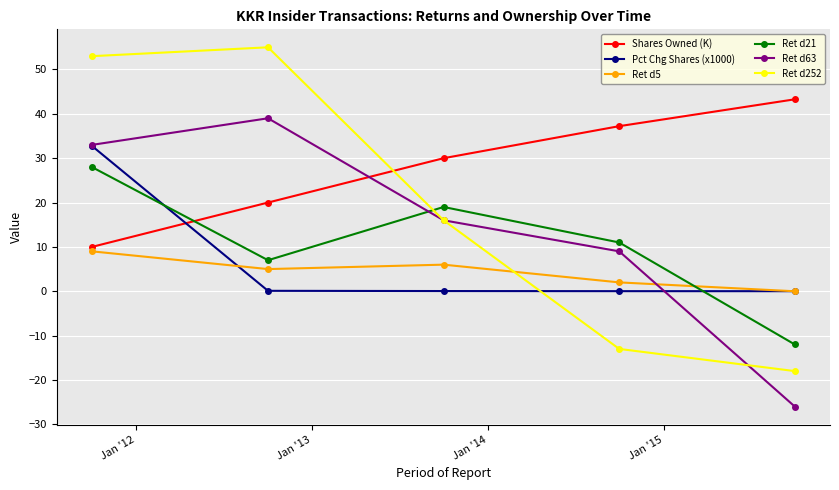

In Ret d5, how many points are lower than both neighbors (excluding endpoints)?

1